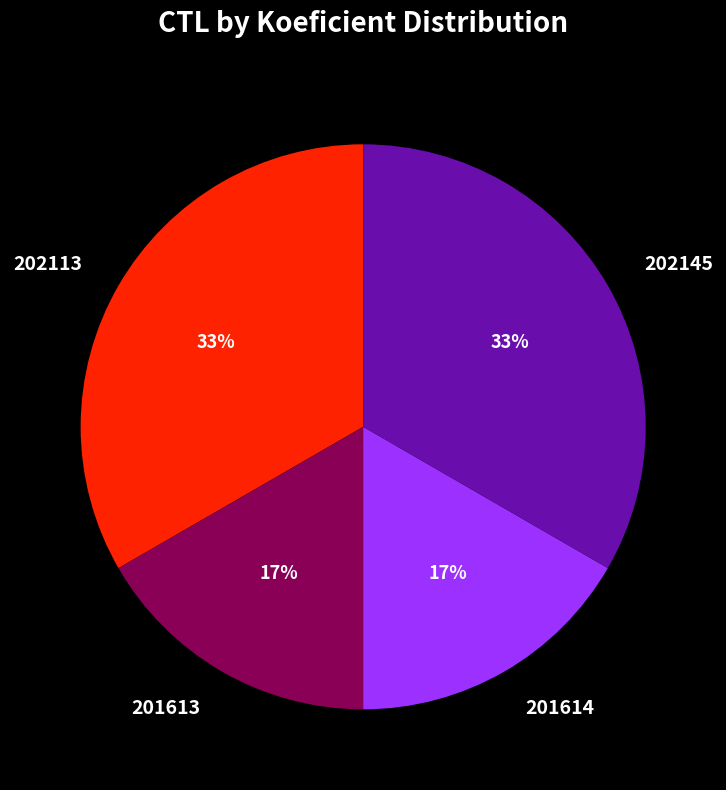

To the nearest percent, what is the combined percentage of 202113 and 201614?

50%